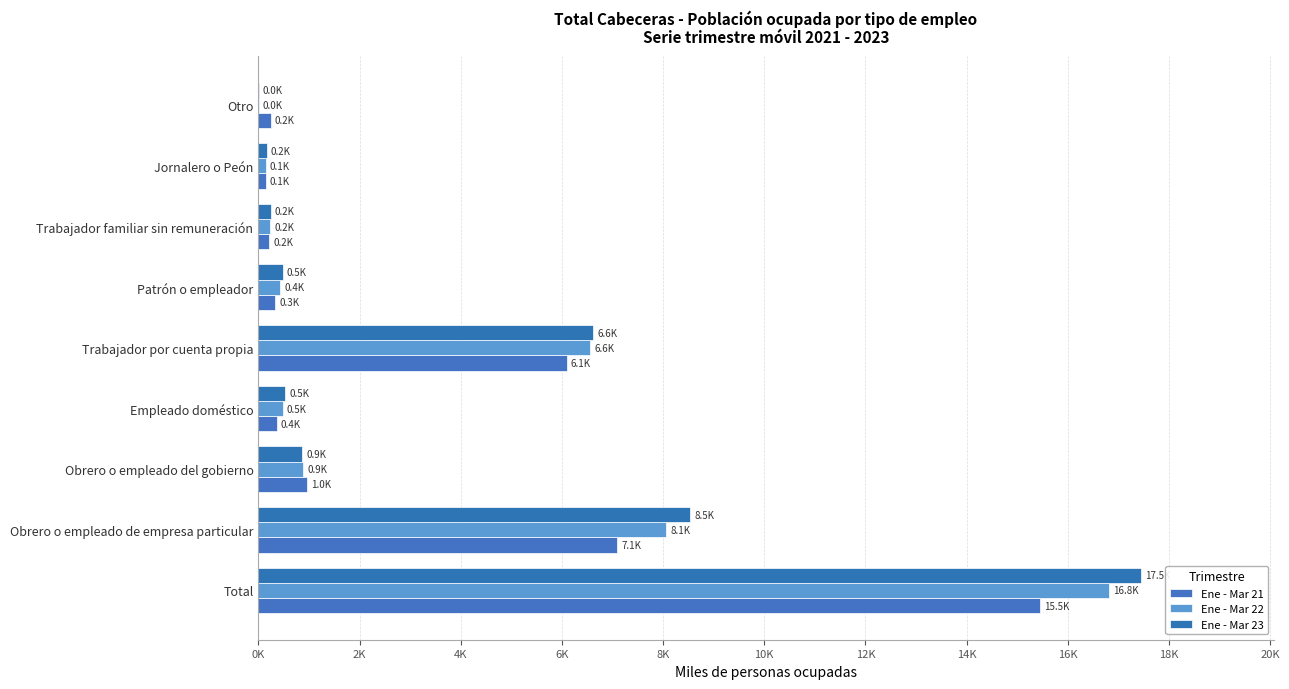

Rank the series by their average value, from lowest to highest.

Ene - Mar 21, Ene - Mar 22, Ene - Mar 23